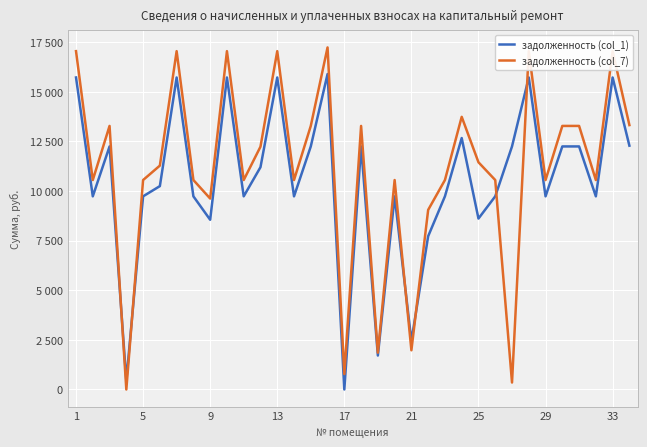

How many interior local peaks does the задолженность (col_1) series have?

10